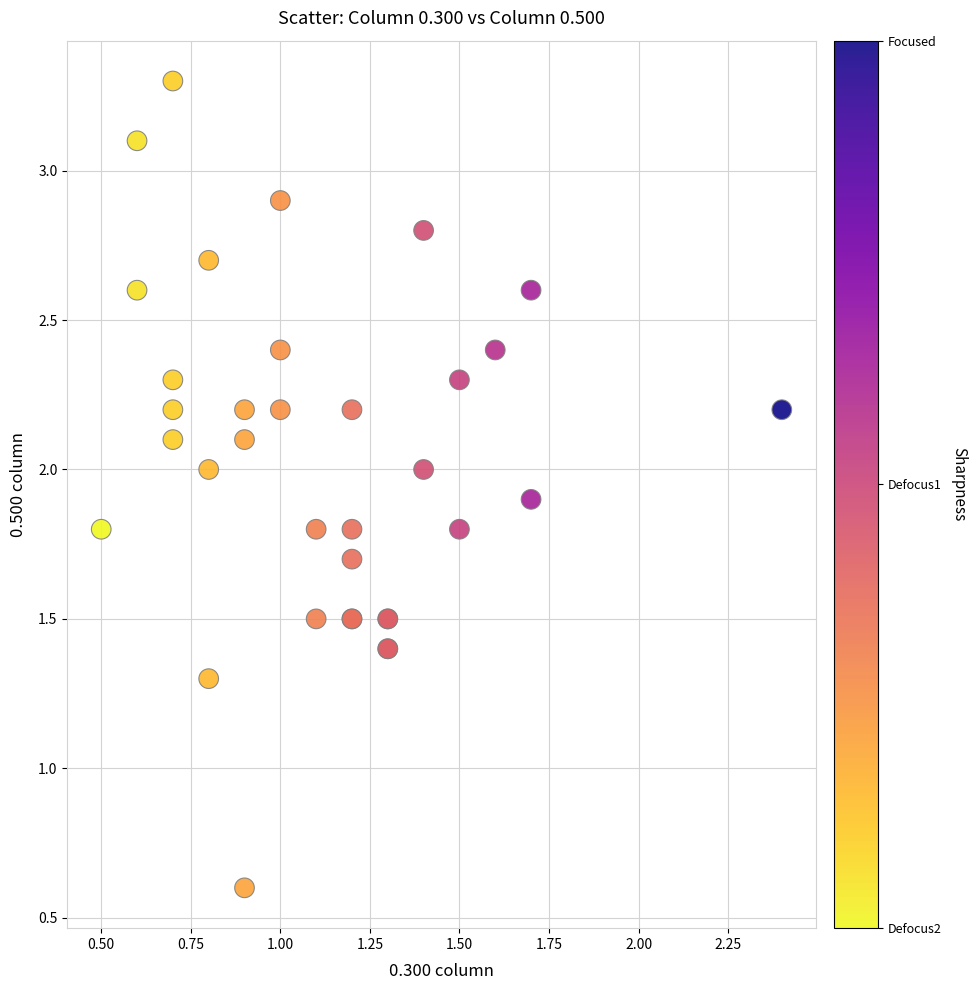

What Y value in the scatter plot is closest to 1?

1.3